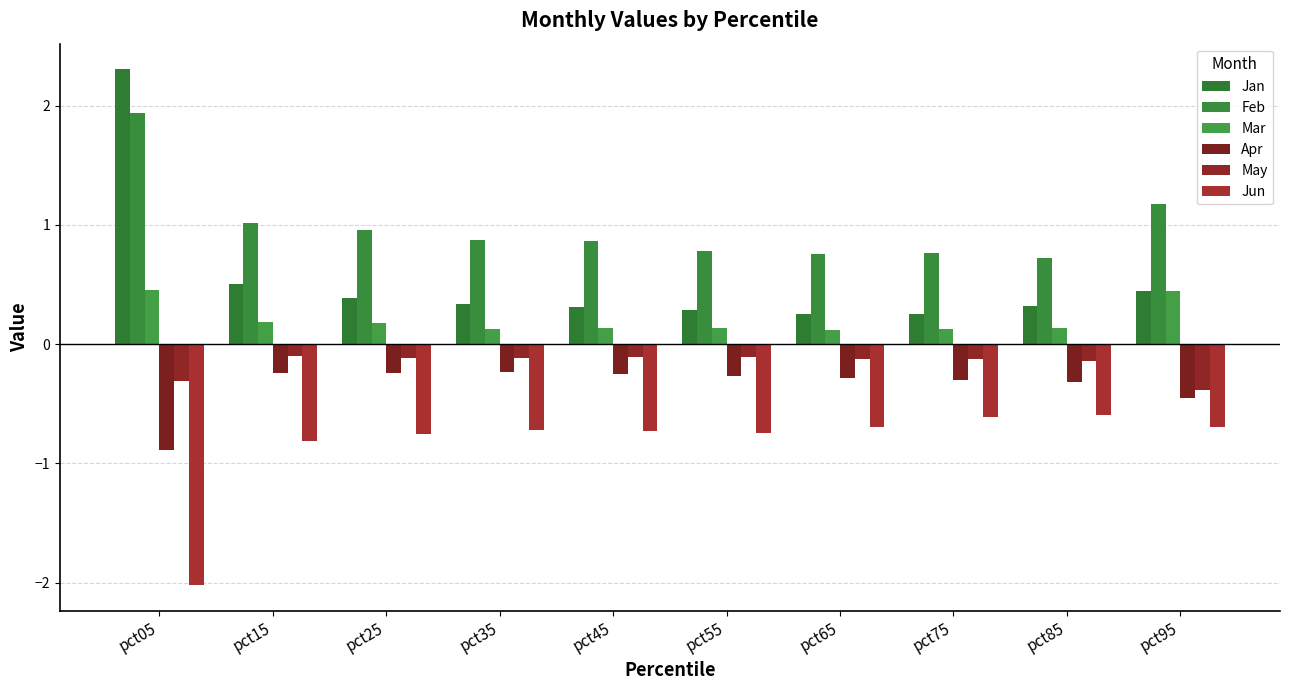

How many categories are shown in the chart?

10